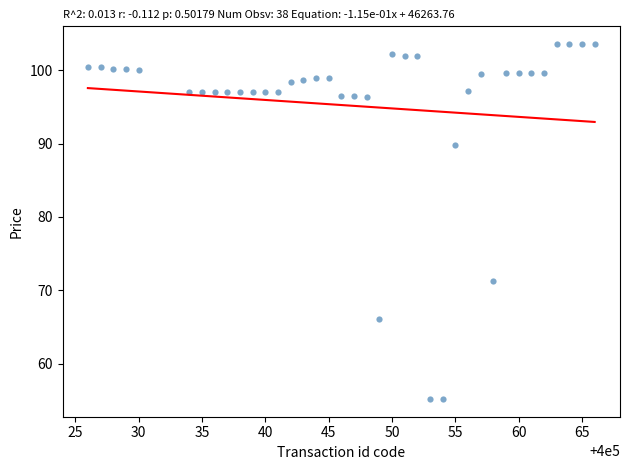

What is the range of Y values (max minus min)?

48.4